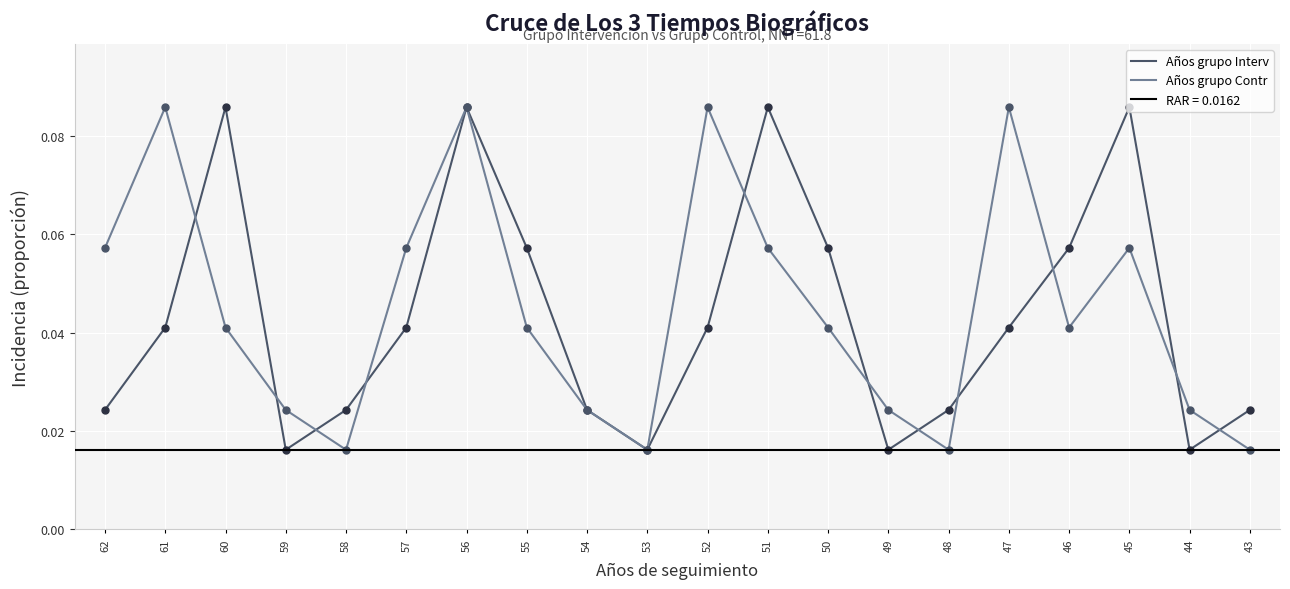

At how many categories does at least one series exceed 0?

20